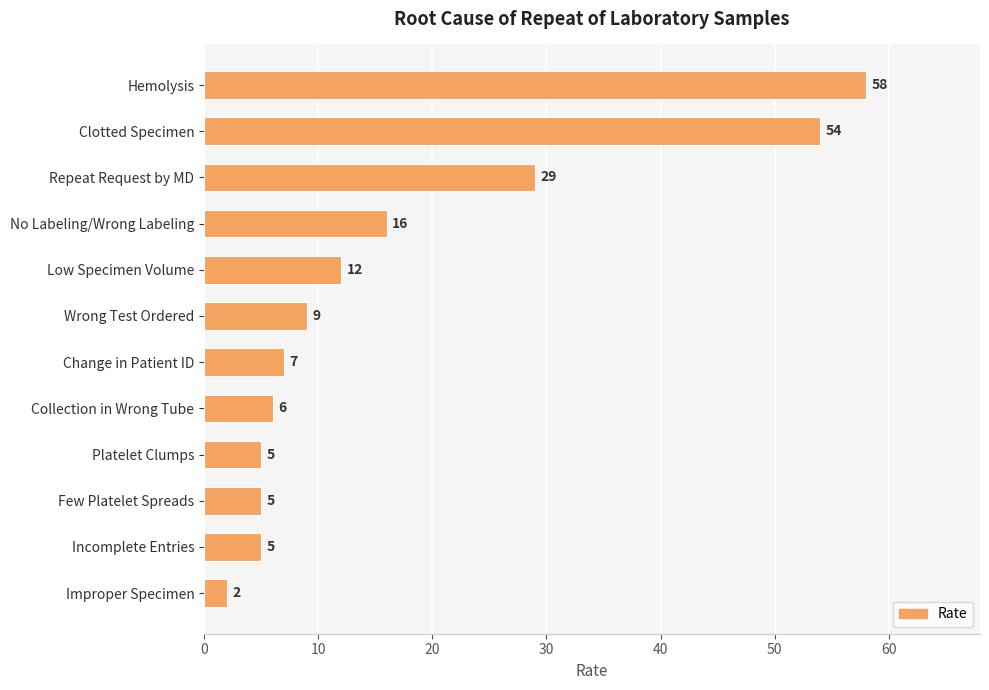

What is the difference between the maximum and minimum values?

56